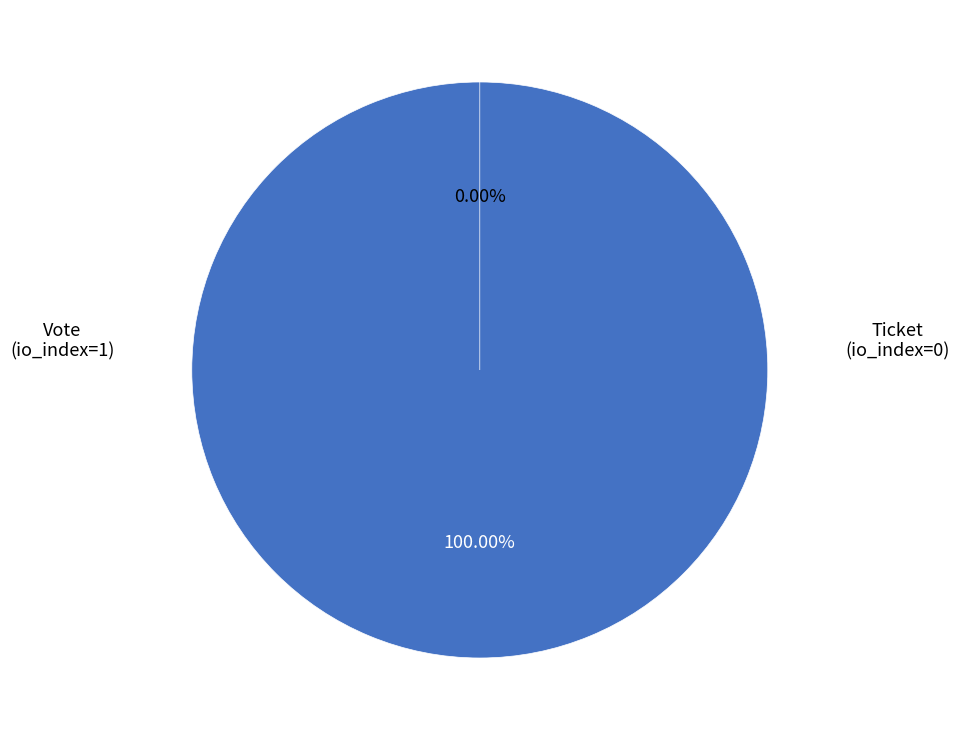

To the nearest percent, what percentage of the pie is Vote (io_index=1)?

100%